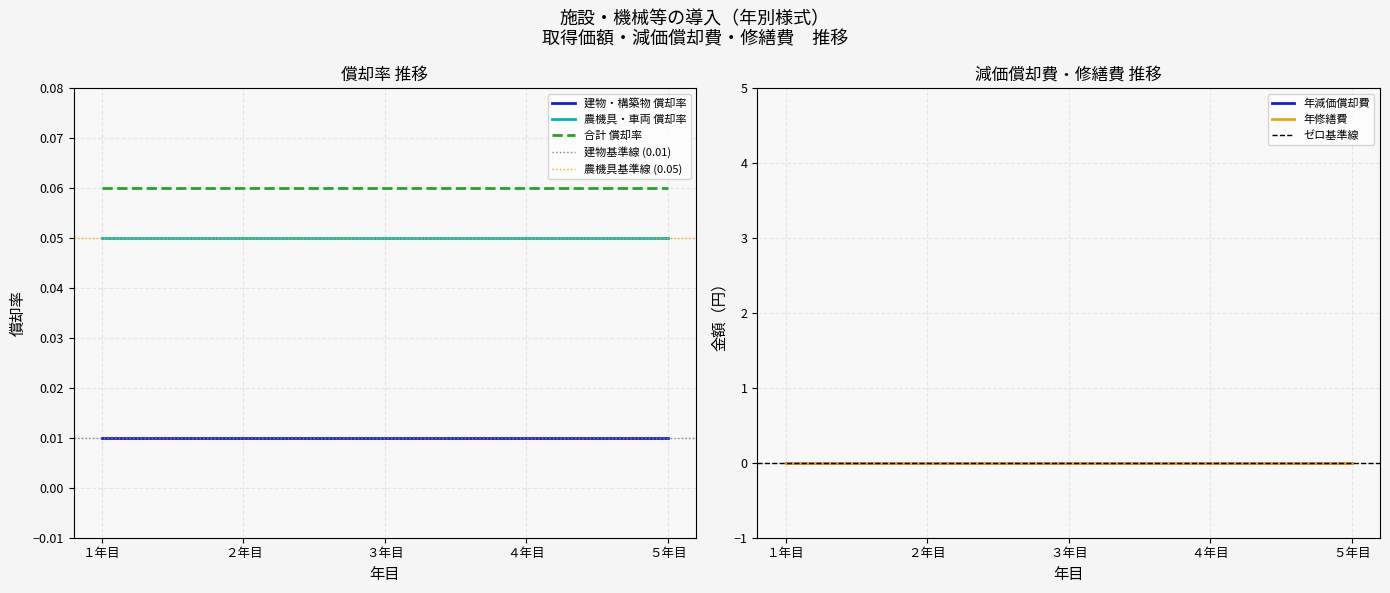

What is the label of the 4th point from the right?

２年目